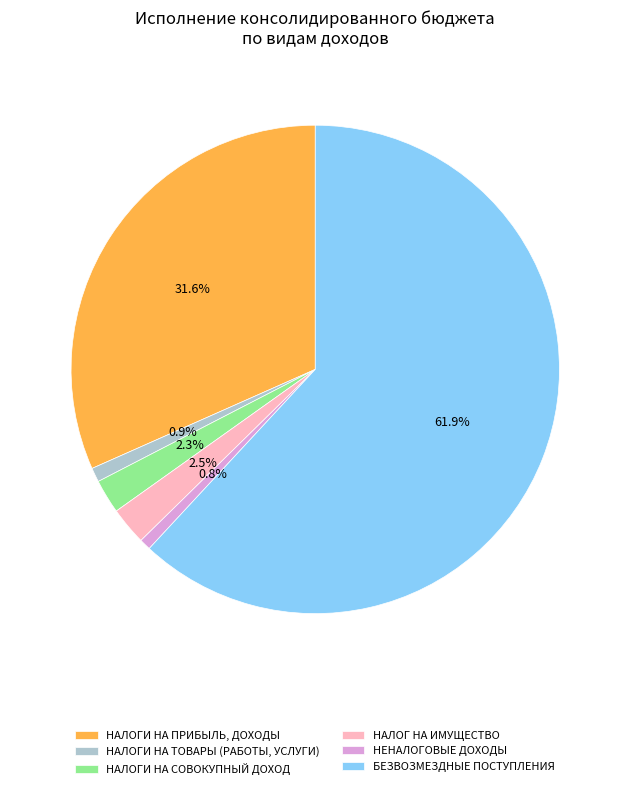

Does БЕЗВОЗМЕЗДНЫЕ ПОСТУПЛЕНИЯ represent more than half of the total?

Yes